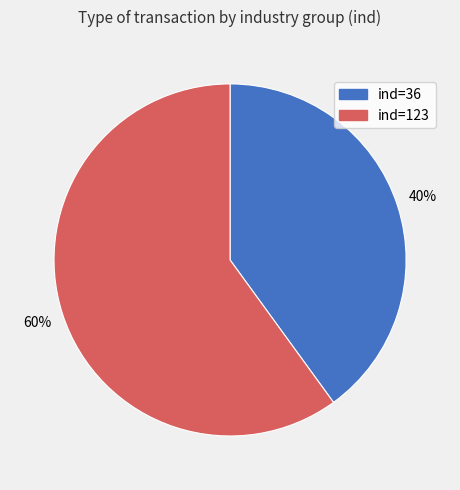

The ind=36 slice represents 52% of the pie. True or false?

False